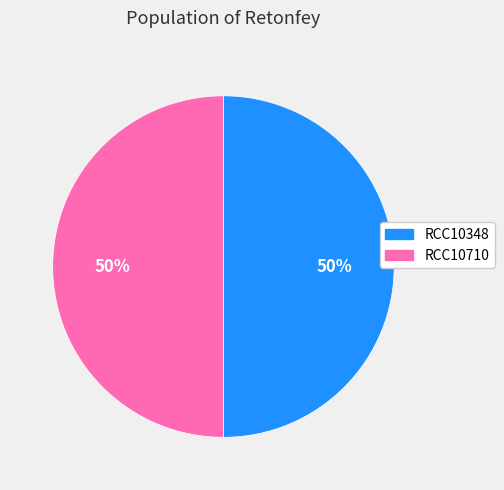

What percentage is the RCC10710 slice, to the nearest percent?

50%